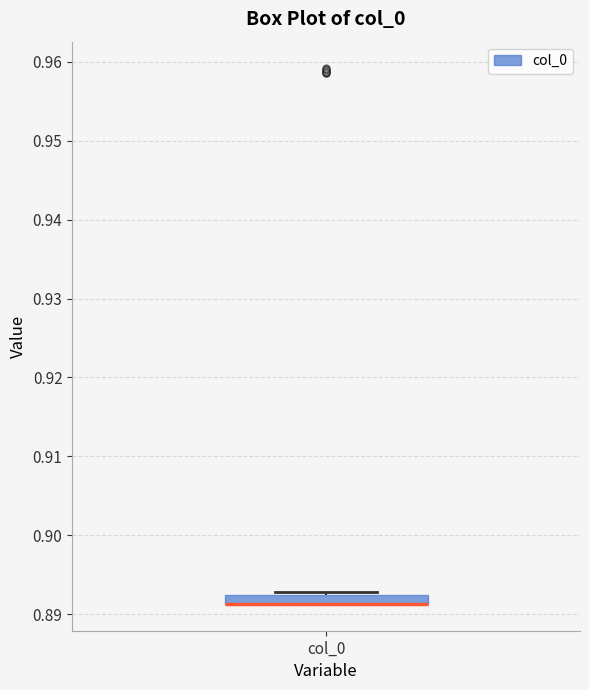

Where is the upper edge of the box for col_0 on the y-axis? The values are not printed on the chart, so give them approximately, as read against the axis.

0.892